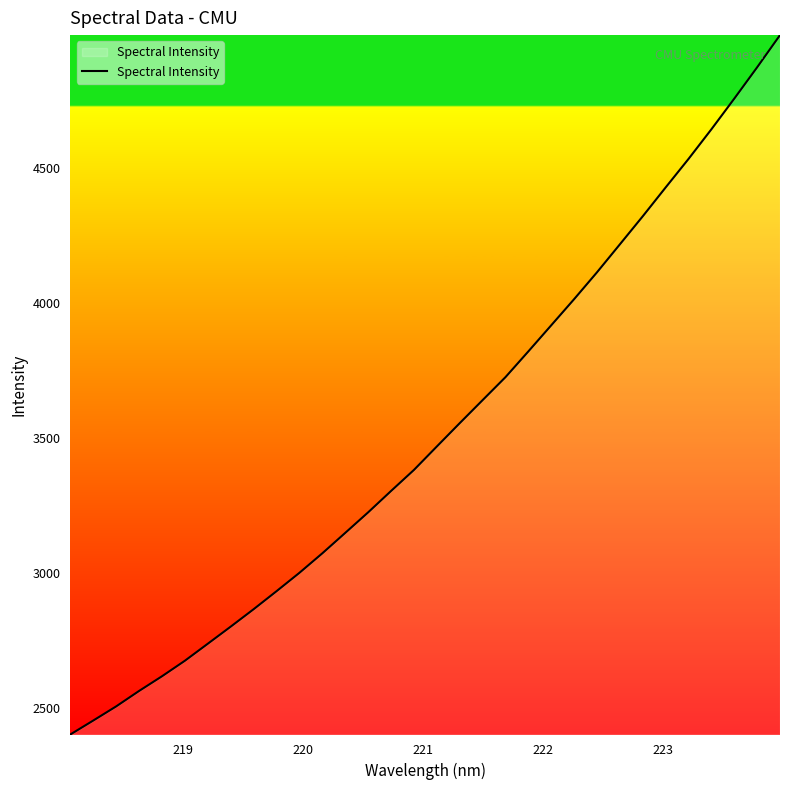

What is the smallest value displayed?

2400.0